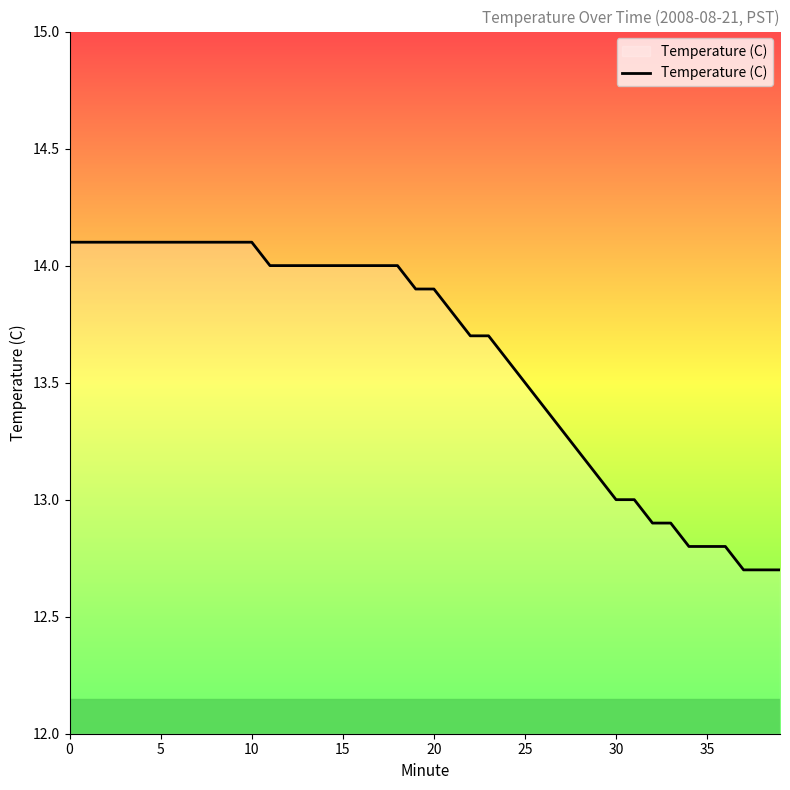

What is the greatest value displayed?

14.1